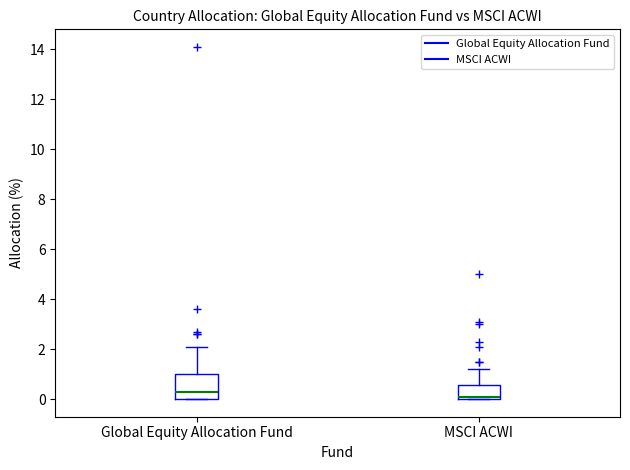

Reading left to right, transcribe this box plot: for each box, give where its median line is, the range the box spans, and where its two whiskers end, as read against the y-axis. The values are not printed on the chart, so give them approximately, as read against the axis.

Global Equity Allocation Fund: median 0.4, box 0.0 to 1.0, whiskers 0.0 to 2.2
MSCI ACWI: median 0.2, box 0.0 to 0.6, whiskers 0.0 to 1.2